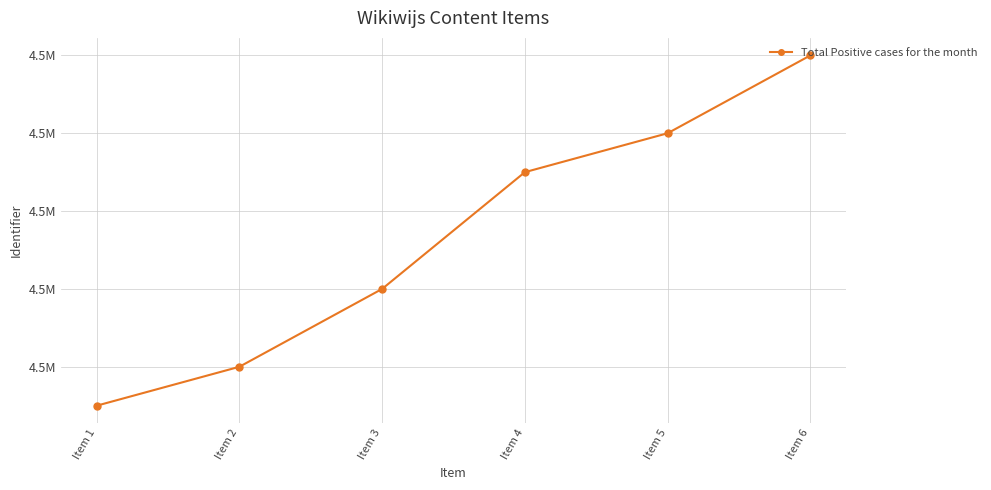

What is the difference between the second highest and minimum values?

7